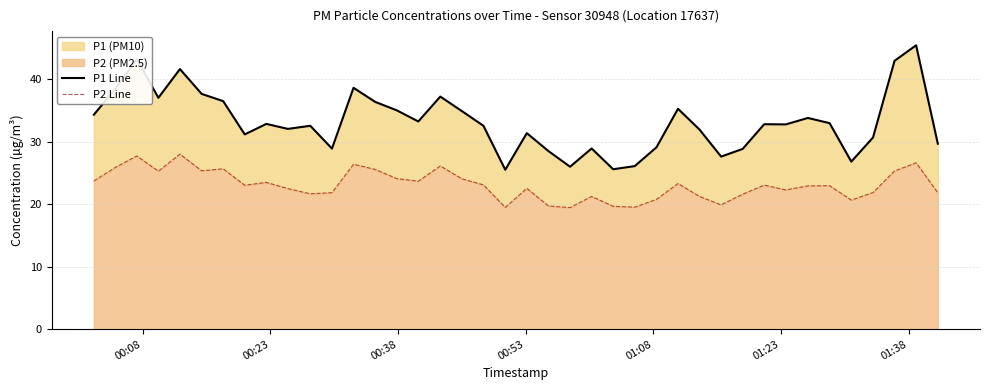

True or false: P2 Line and P1 Line cross at least once.

False